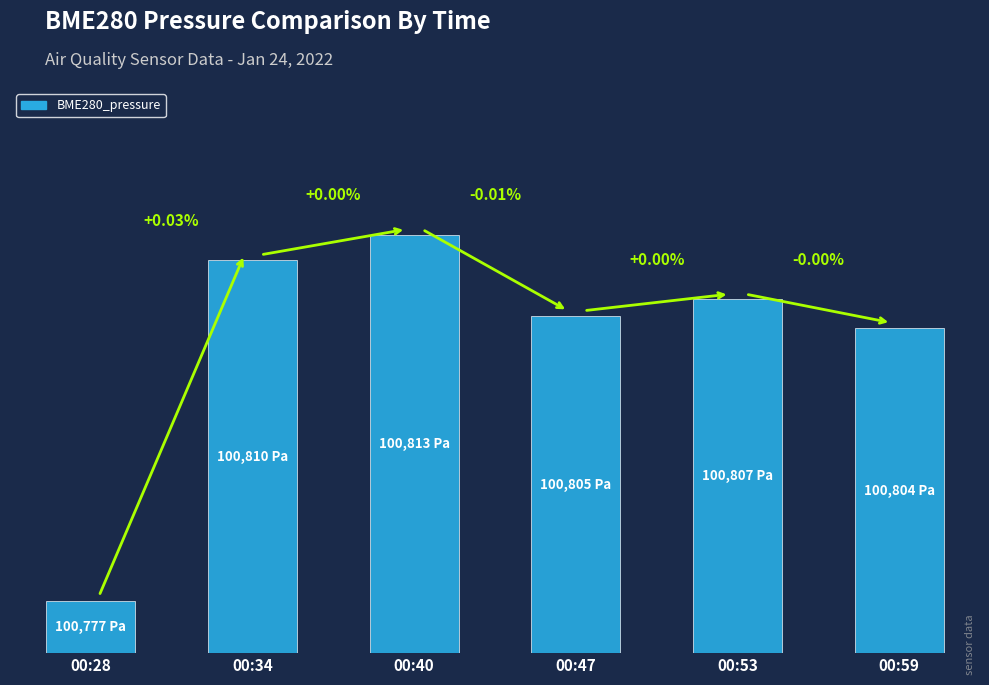

The value at 00:47 is 44.8. True or false?

False